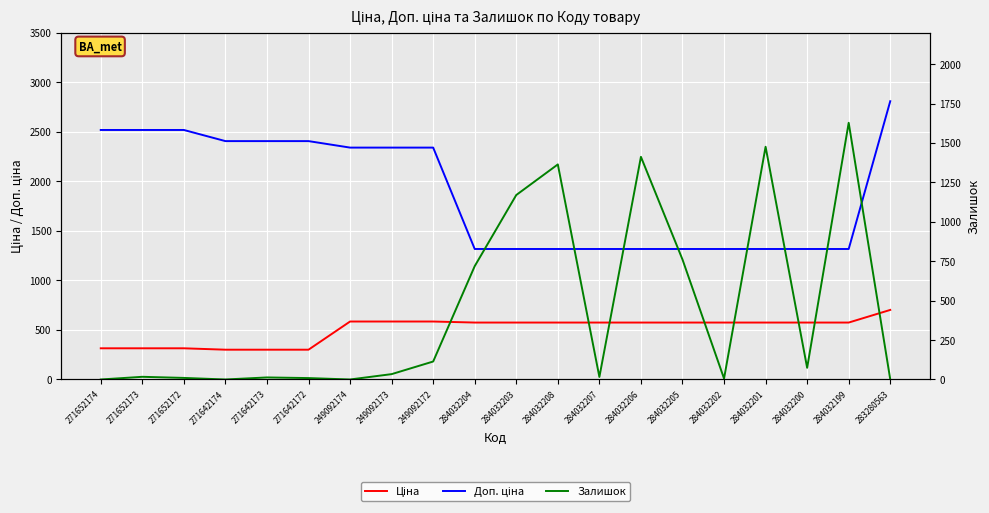

The value of Доп. ціна at 284032204 is 624.0. True or false?

False